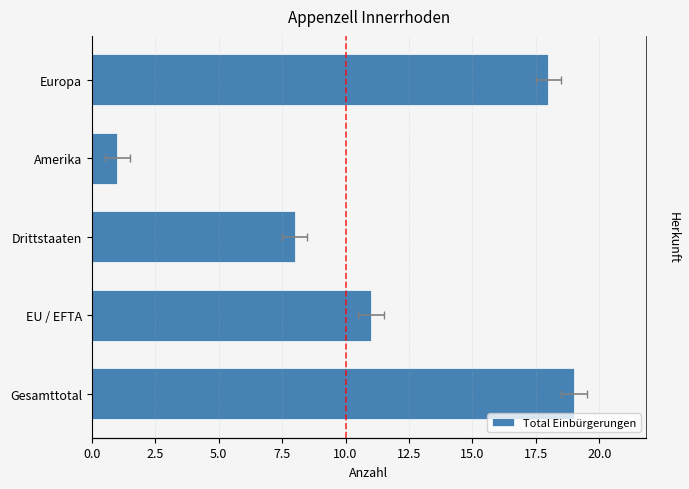

What value does the data have at EU / EFTA, to the nearest 10?

10